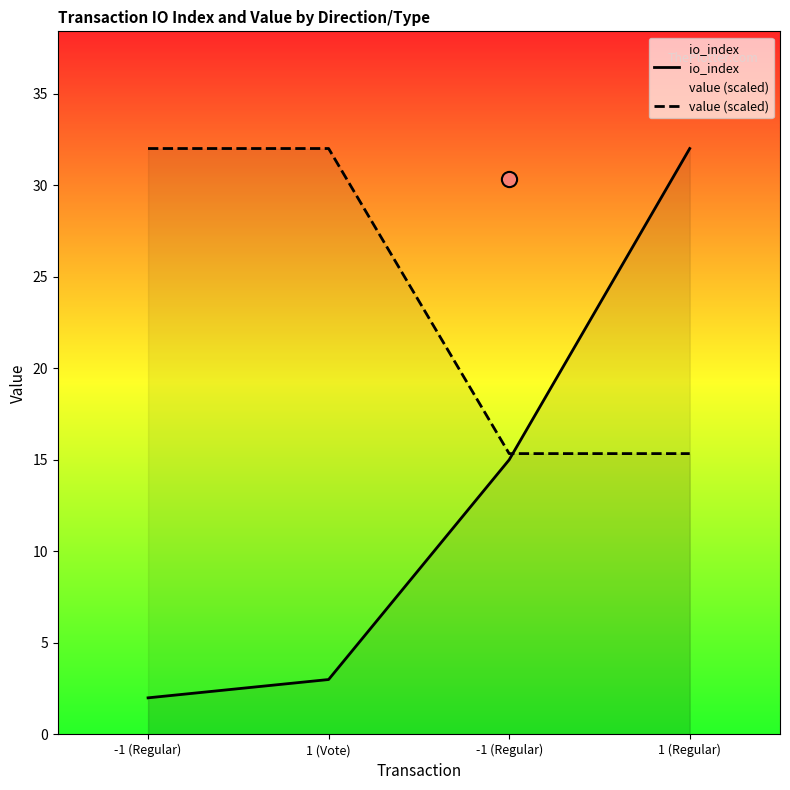

At how many categories does at least one series exceed 31?

3